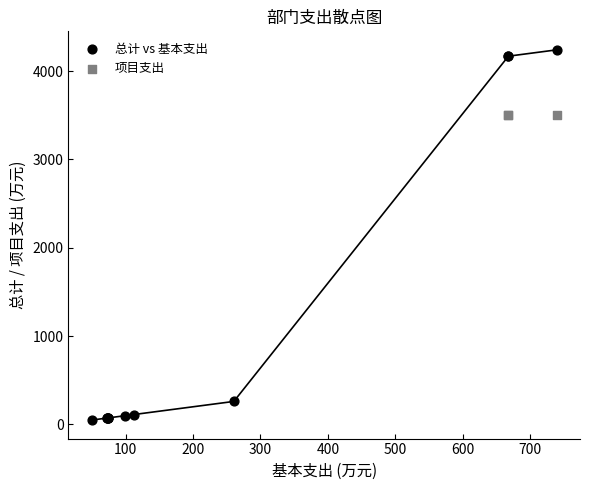

Which series reaches the minimum Y coordinate?

总计 vs 基本支出